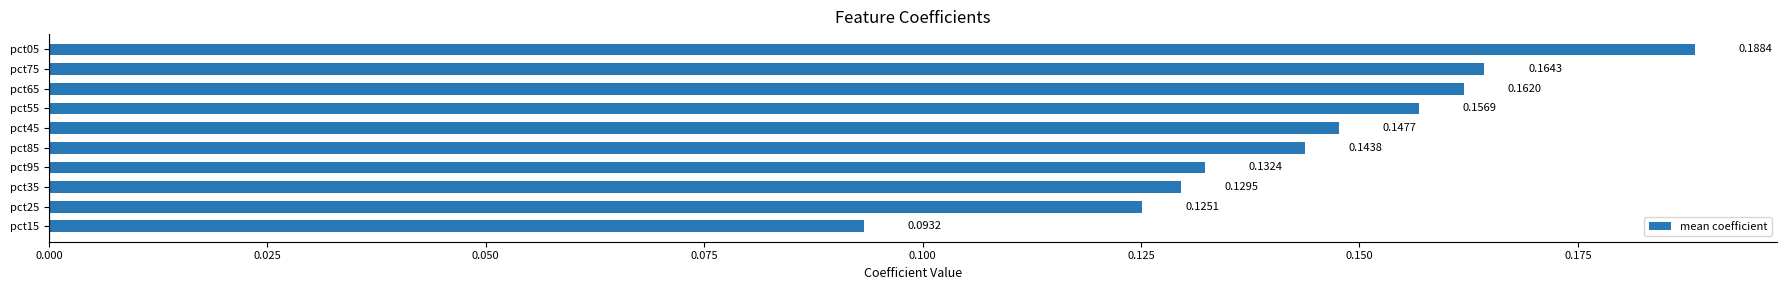

Between pct85 and pct25, which is larger?

pct85